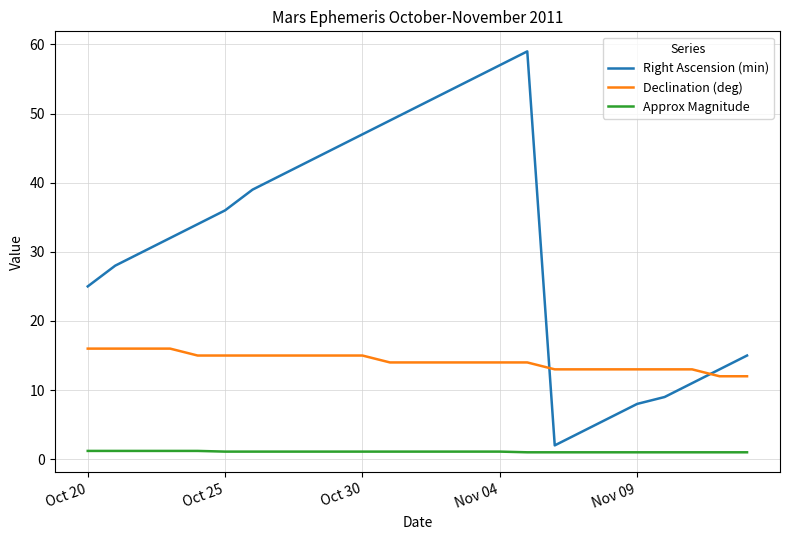

What is the average value of the Declination (deg) series?

14.2